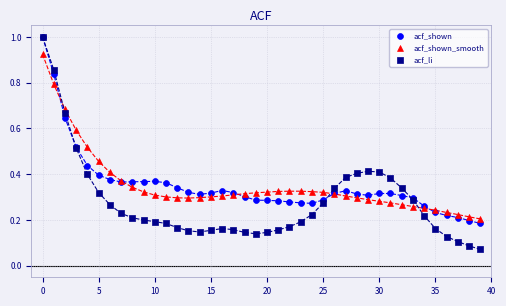

What are all the series names shown in the legend?

acf_shown, acf_shown_smooth, acf_li